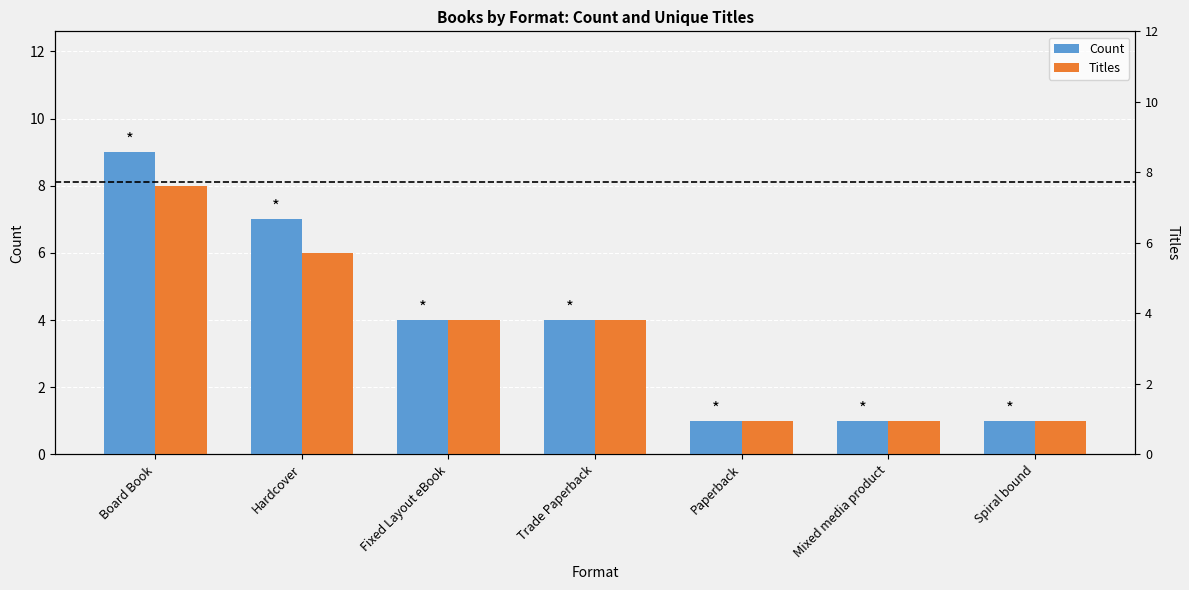

What is the sum of the Count values at Board Book and Hardcover?

16